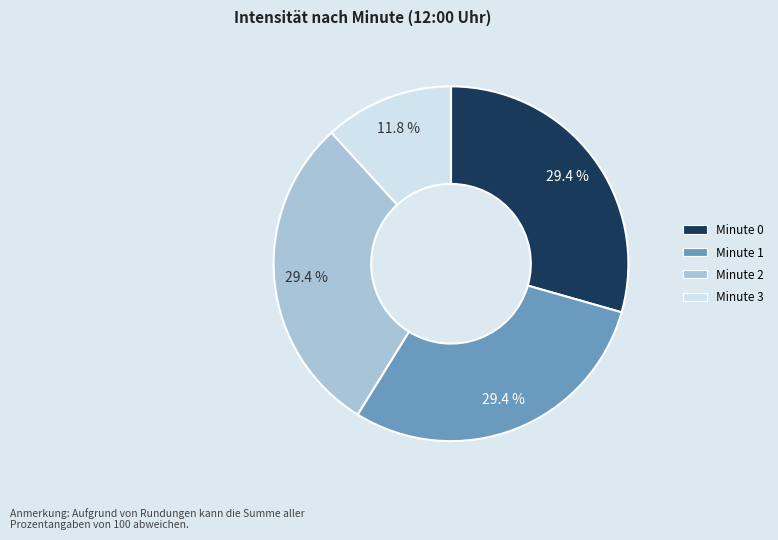

Is there a majority slice in this chart?

No